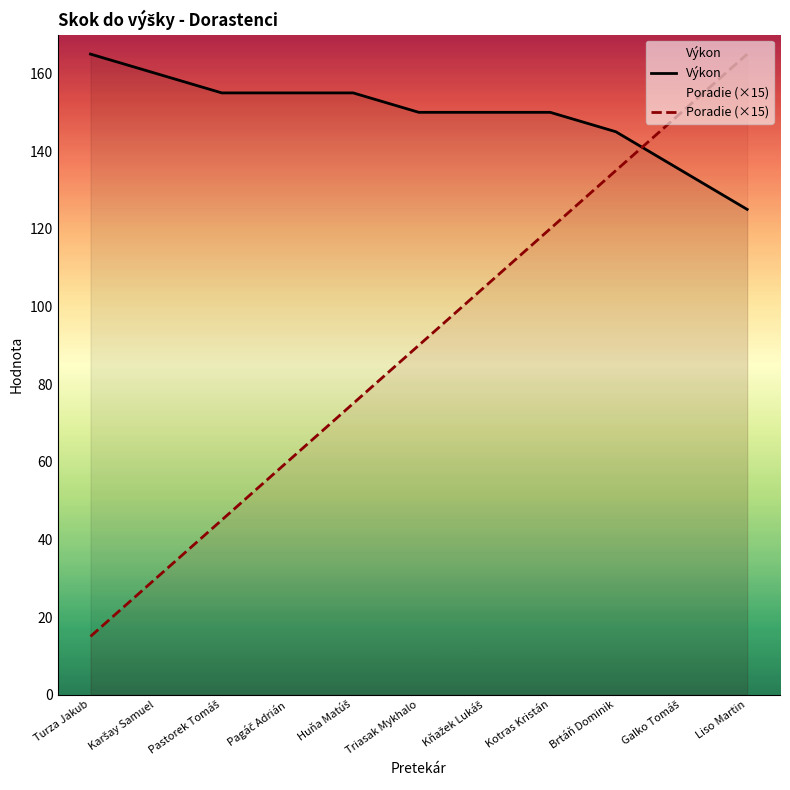

Reading left to right, what are all the values shown in this chart?

Výkon: 165	160	155	155	155	150	150	150	145	135	125
Poradie (×15): 15	30	45	60	75	90	105	120	135	150	165